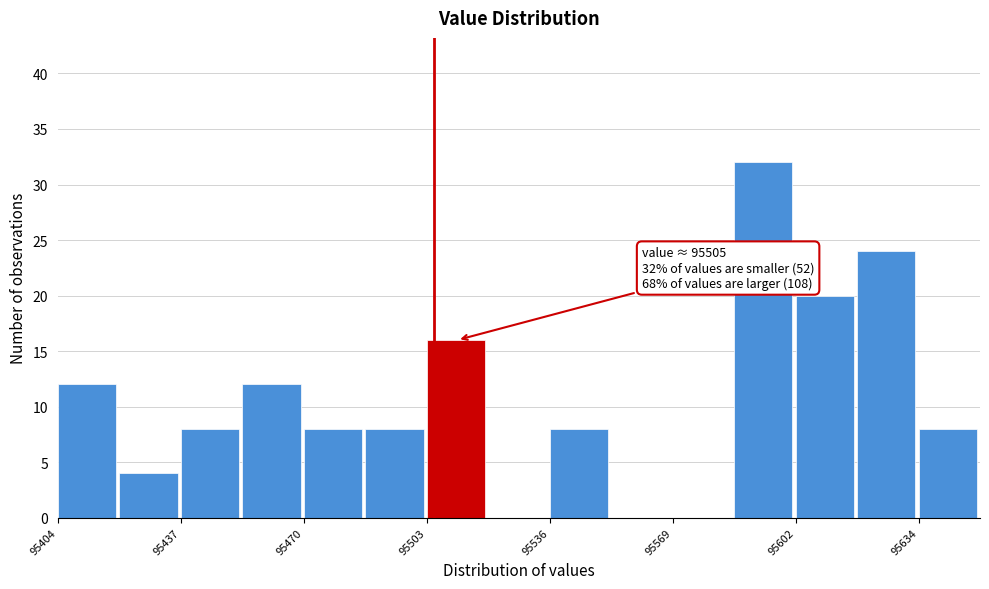

Around what value on the x-axis is the tallest bar? Give the approximate position of its centre, as read against the axis.

95595